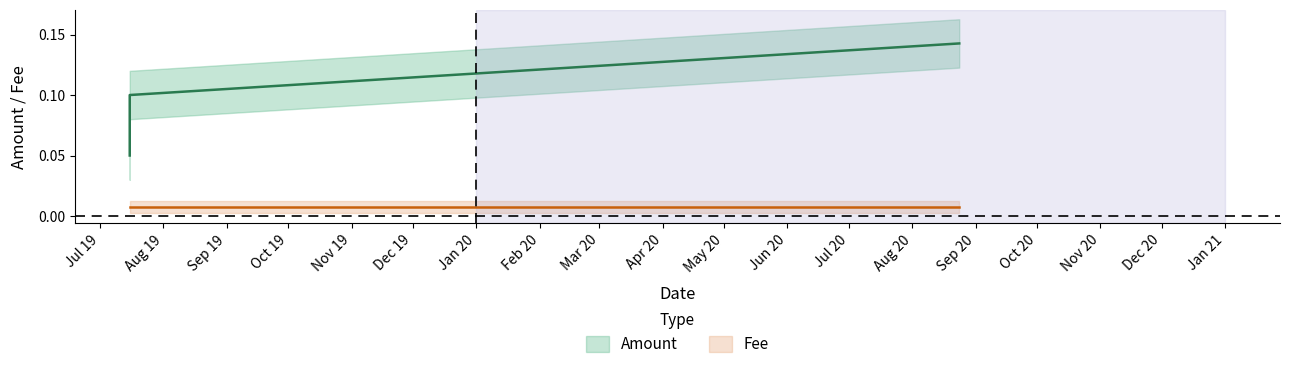

Read the value at 2020-08-23 23:40:12.

0.1